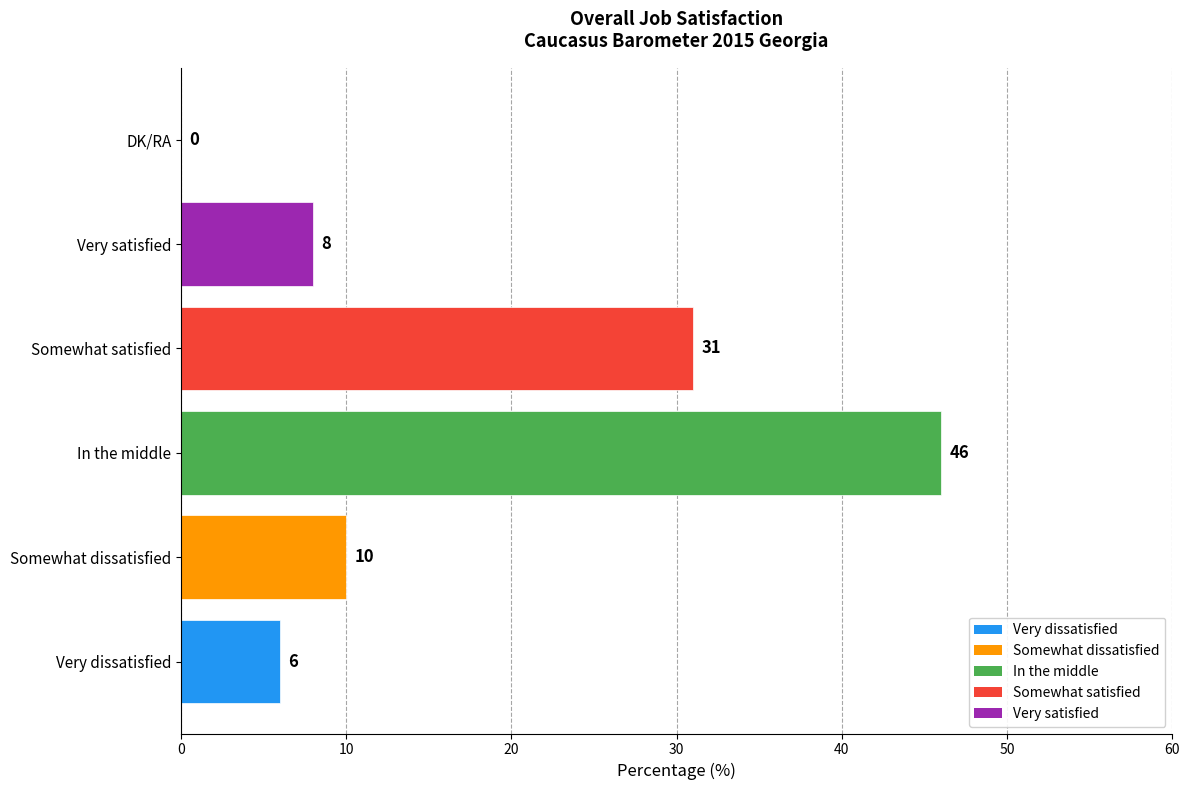

What is the ratio of the value at In the middle to the value at Very dissatisfied?

7.7